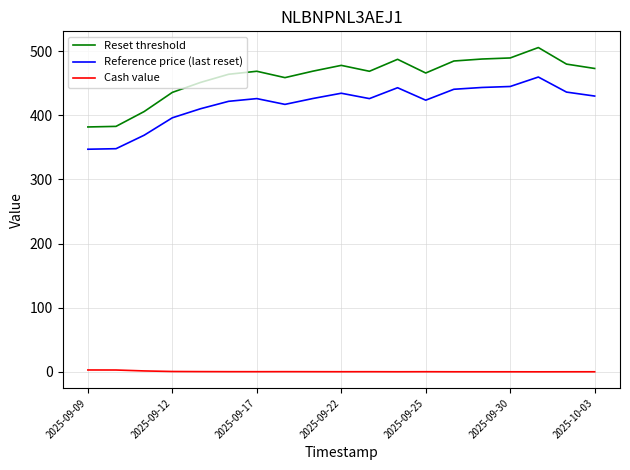

How many lines are shown in the chart?

3